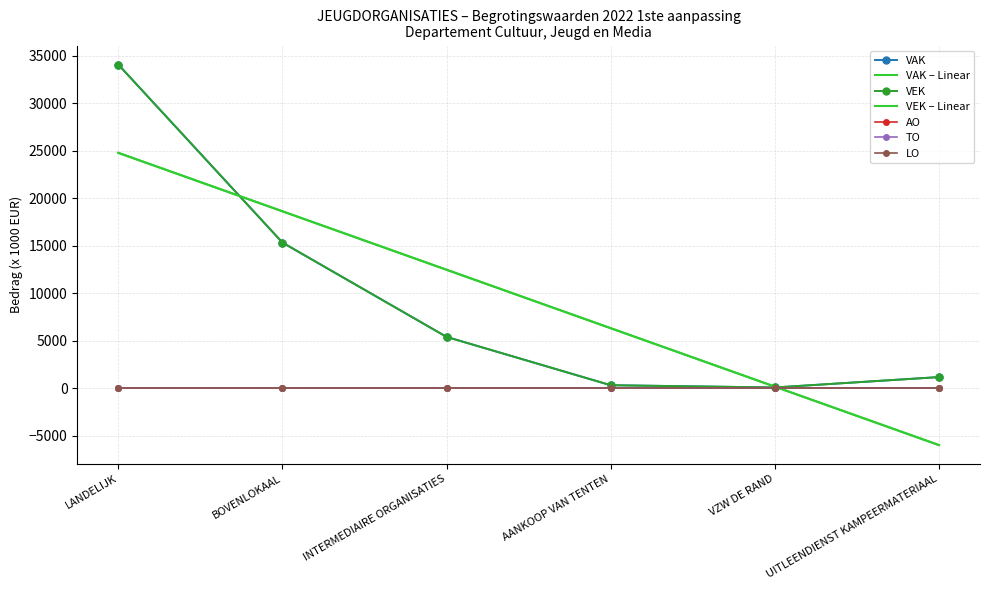

What is the minimum value for VEK?

79